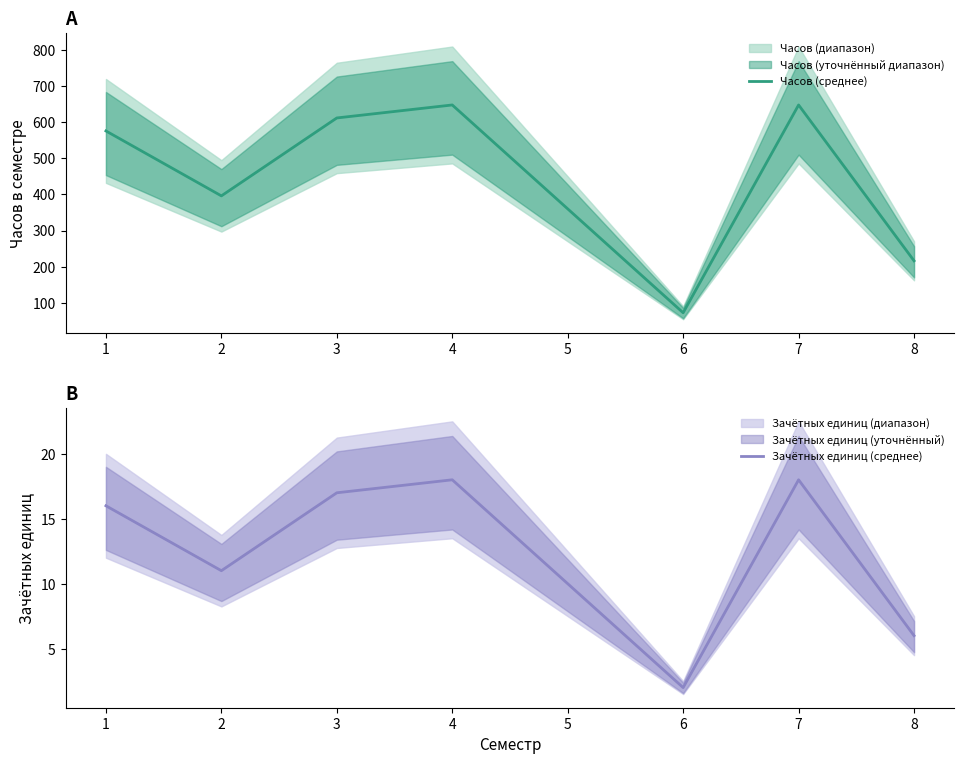

What is the difference between the Зачётных единиц (среднее) values at 3 and 6?

15